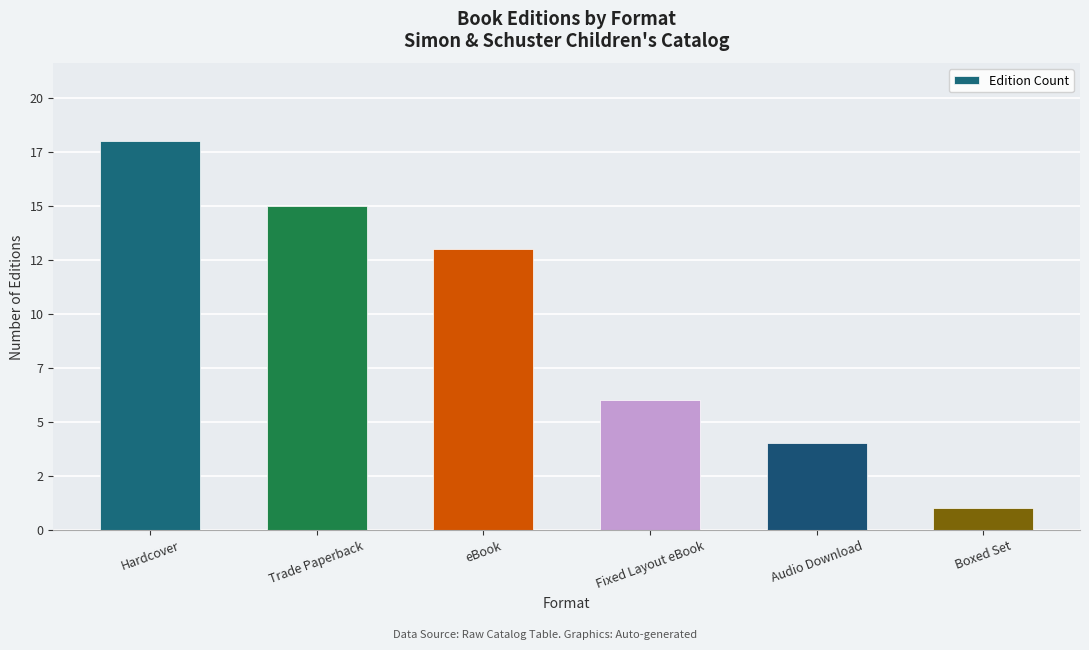

Does the chart contain any negative values?

No